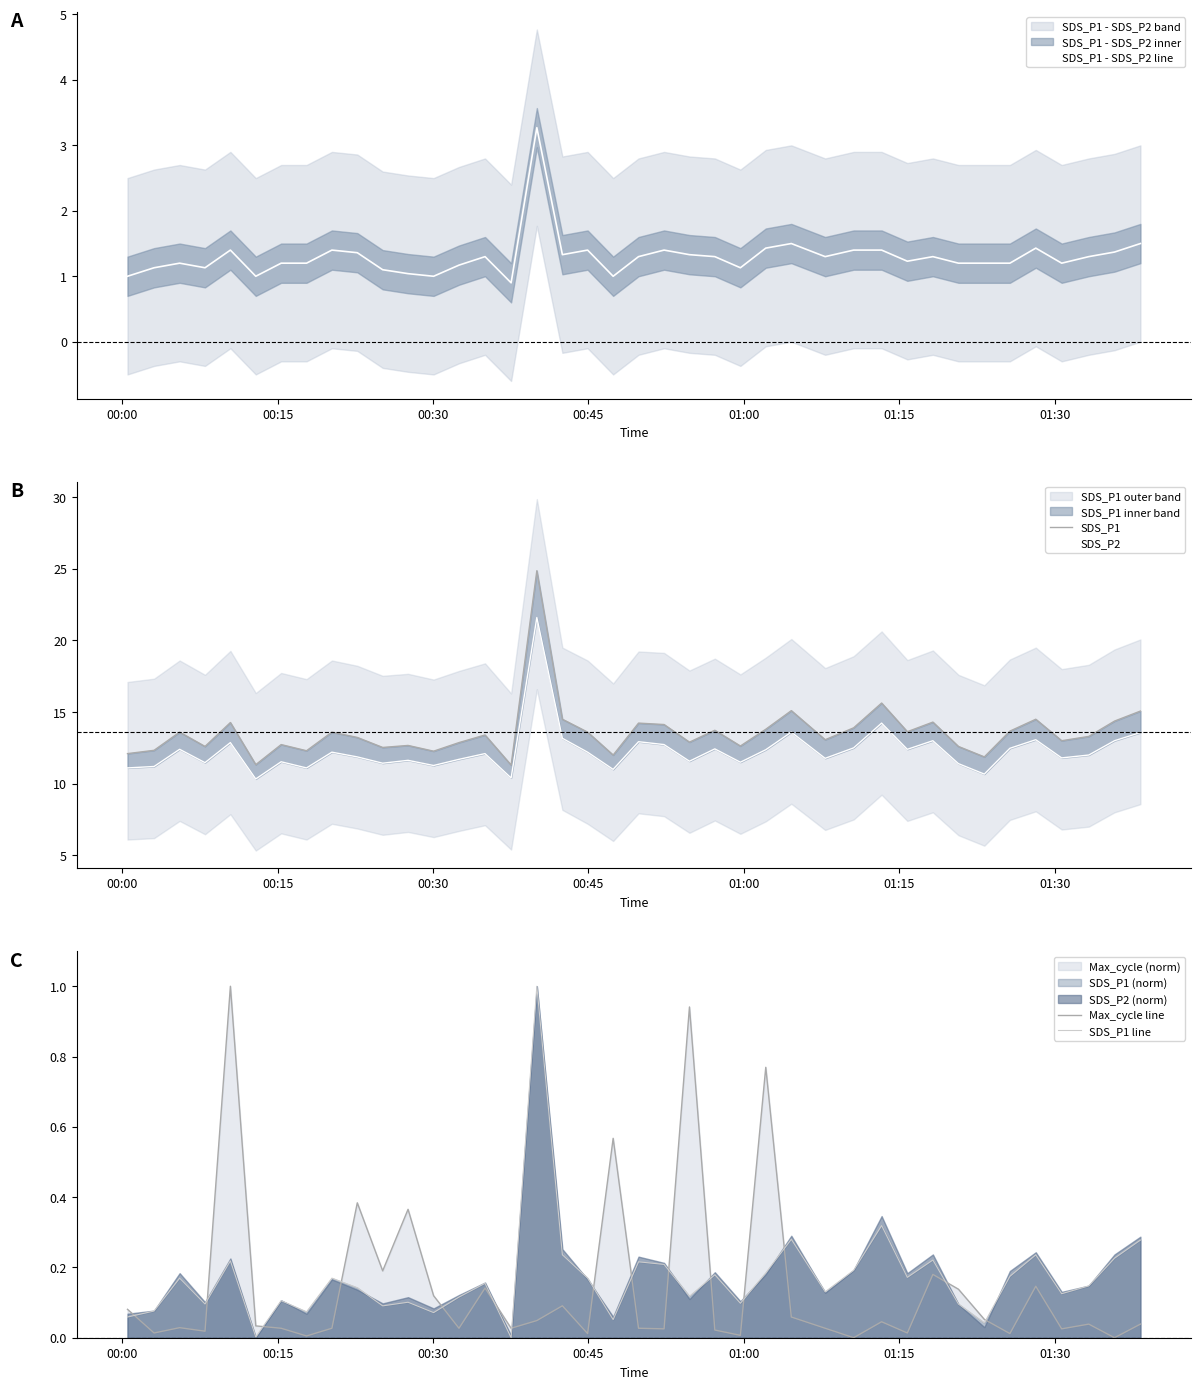

Does the chart display data point markers on the line(s)?

No